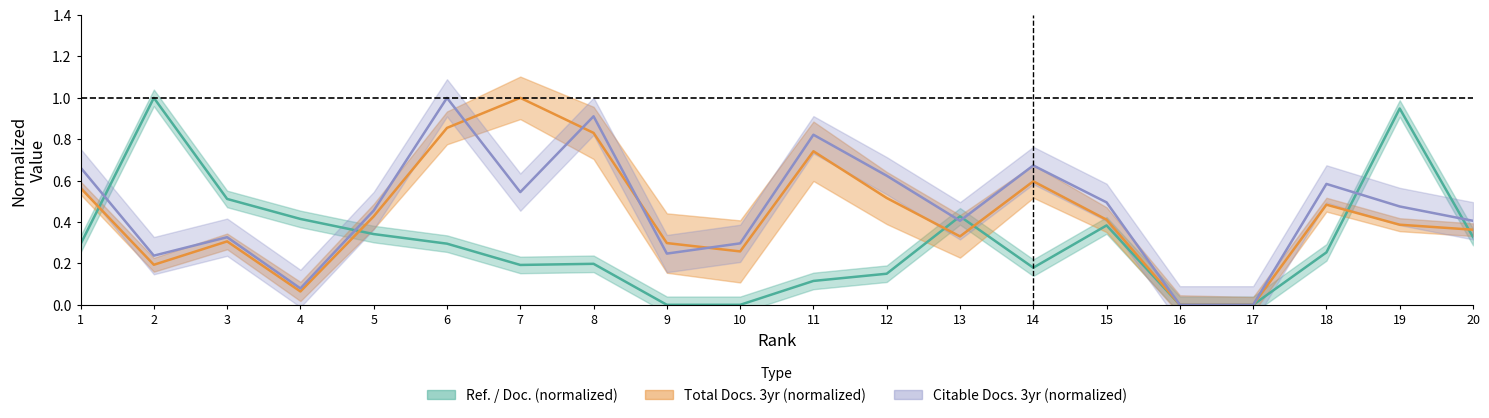

Is it true that Citable Docs. (3years) equals 0.7 at 19?

False